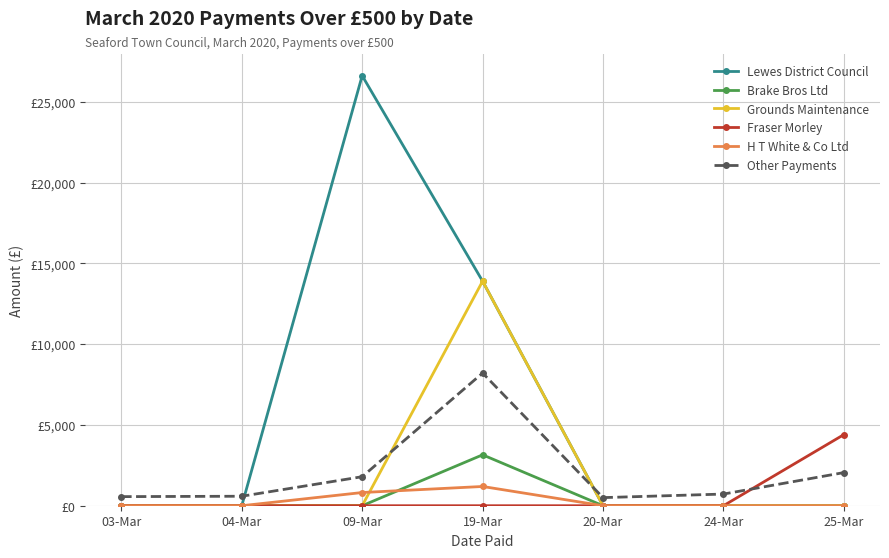

Is this an area chart (filled region under the line)?

No